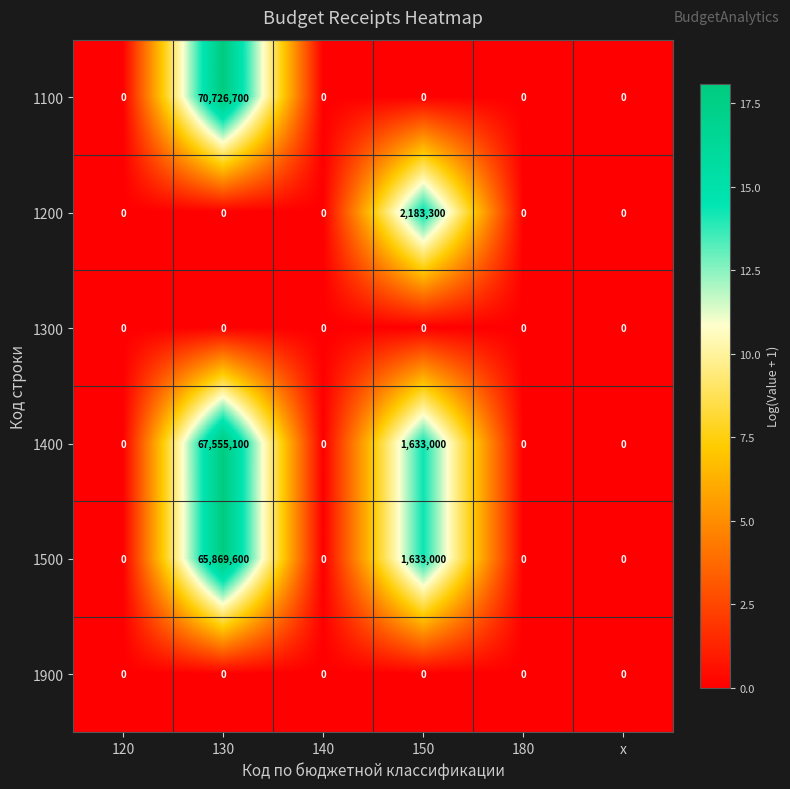

How many distinct data groups are displayed?

6